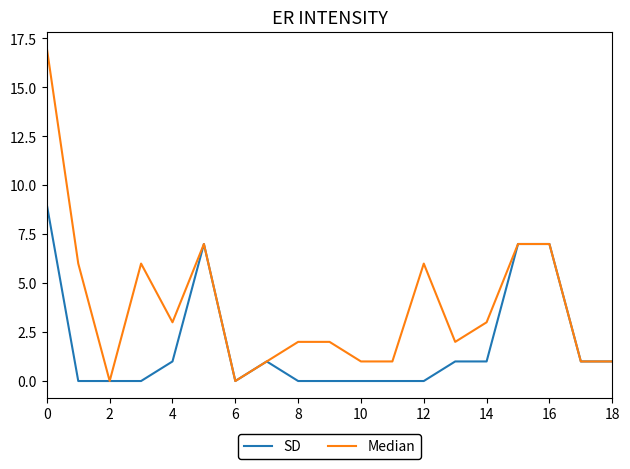

Which series has the widest spread of values?

Median